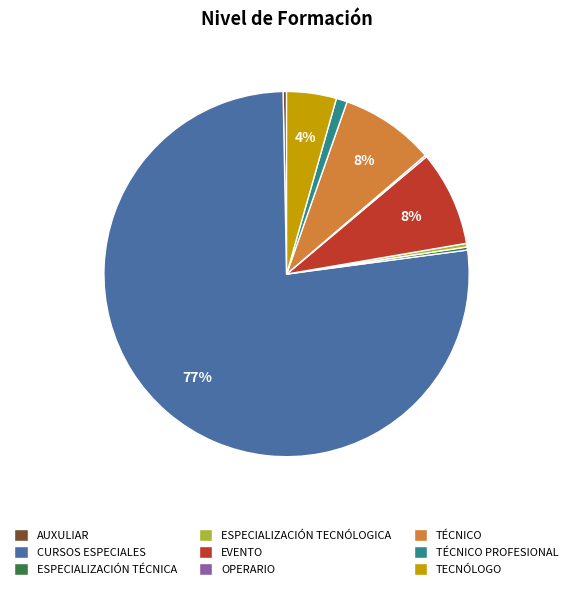

Which has a higher value, TECNÓLOGO or EVENTO?

EVENTO